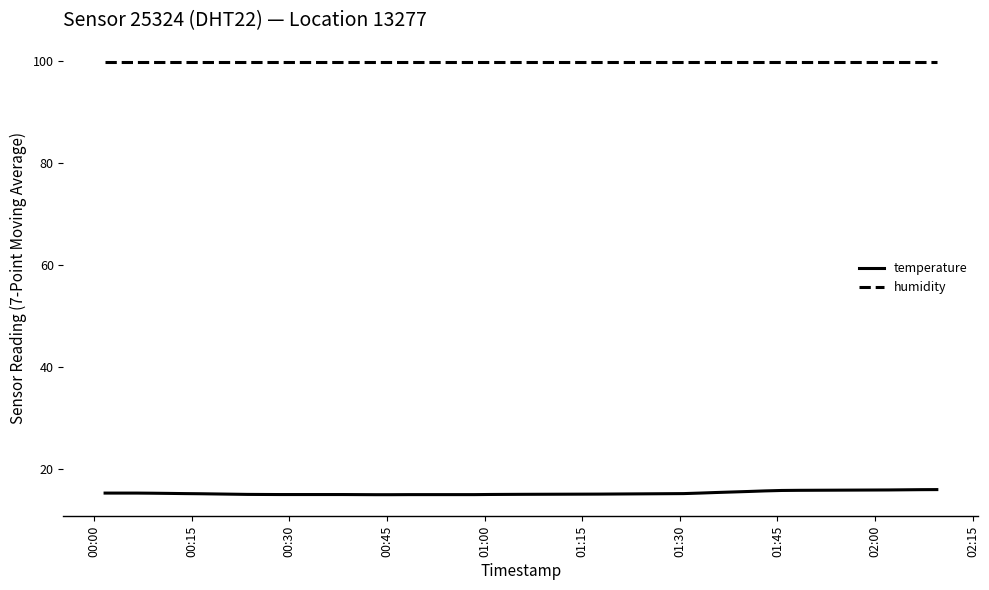

What is the lowest value of the temperature series?

15.0